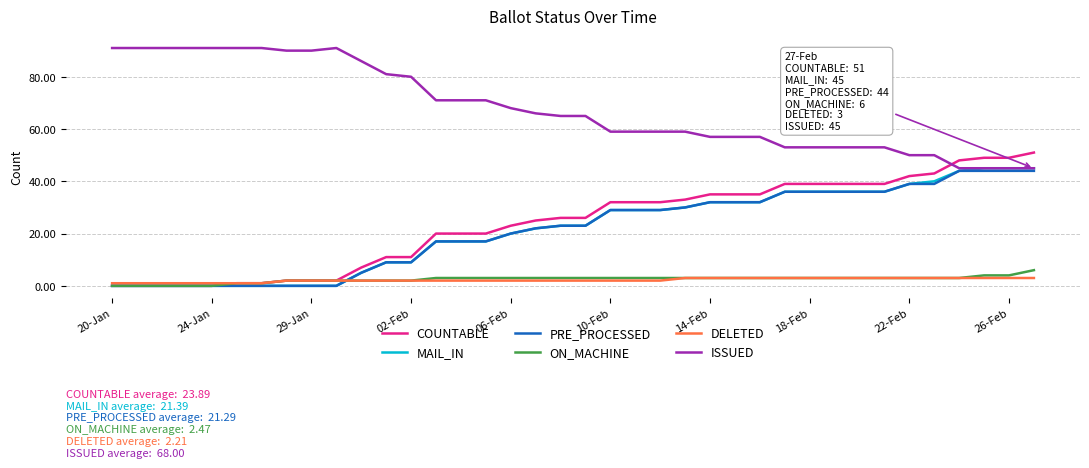

Reading left to right, transcribe all the data shown in this chart.

COUNTABLE: 0	0	0	0	0	1	1	2	2	2	7	11	11	20	20	20	23	25	26	26	32	32	32	33	35	35	35	39	39	39	39	39	42	43	48	49	49	51
MAIL_IN: 0	0	0	0	0	0	0	0	0	0	5	9	9	17	17	17	20	22	23	23	29	29	29	30	32	32	32	36	36	36	36	36	39	40	44	45	45	45
PRE_PROCESSED: 0	0	0	0	0	0	0	0	0	0	5	9	9	17	17	17	20	22	23	23	29	29	29	30	32	32	32	36	36	36	36	36	39	39	44	44	44	44
ON_MACHINE: 0	0	0	0	0	1	1	2	2	2	2	2	2	3	3	3	3	3	3	3	3	3	3	3	3	3	3	3	3	3	3	3	3	3	3	4	4	6
DELETED: 1	1	1	1	1	1	1	2	2	2	2	2	2	2	2	2	2	2	2	2	2	2	2	3	3	3	3	3	3	3	3	3	3	3	3	3	3	3
ISSUED: 91	91	91	91	91	91	91	90	90	91	86	81	80	71	71	71	68	66	65	65	59	59	59	59	57	57	57	53	53	53	53	53	50	50	45	45	45	45